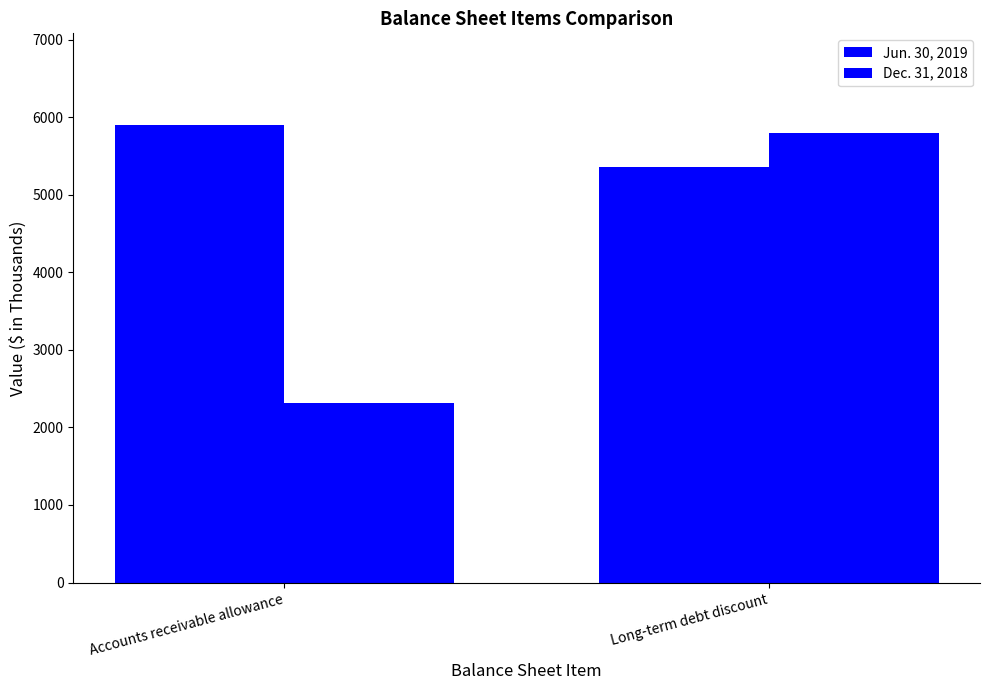

At which label does Jun. 30, 2019 reach its minimum?

Long-term debt discount